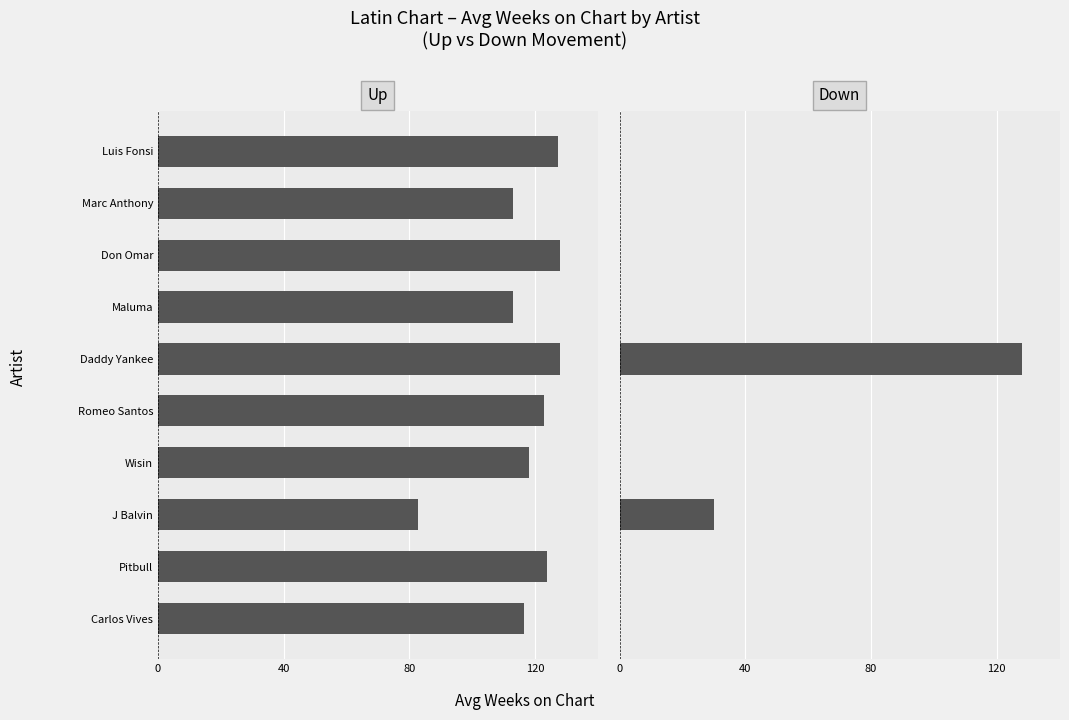

Between Carlos Vives and Wisin, which series saw the biggest shift?

Up